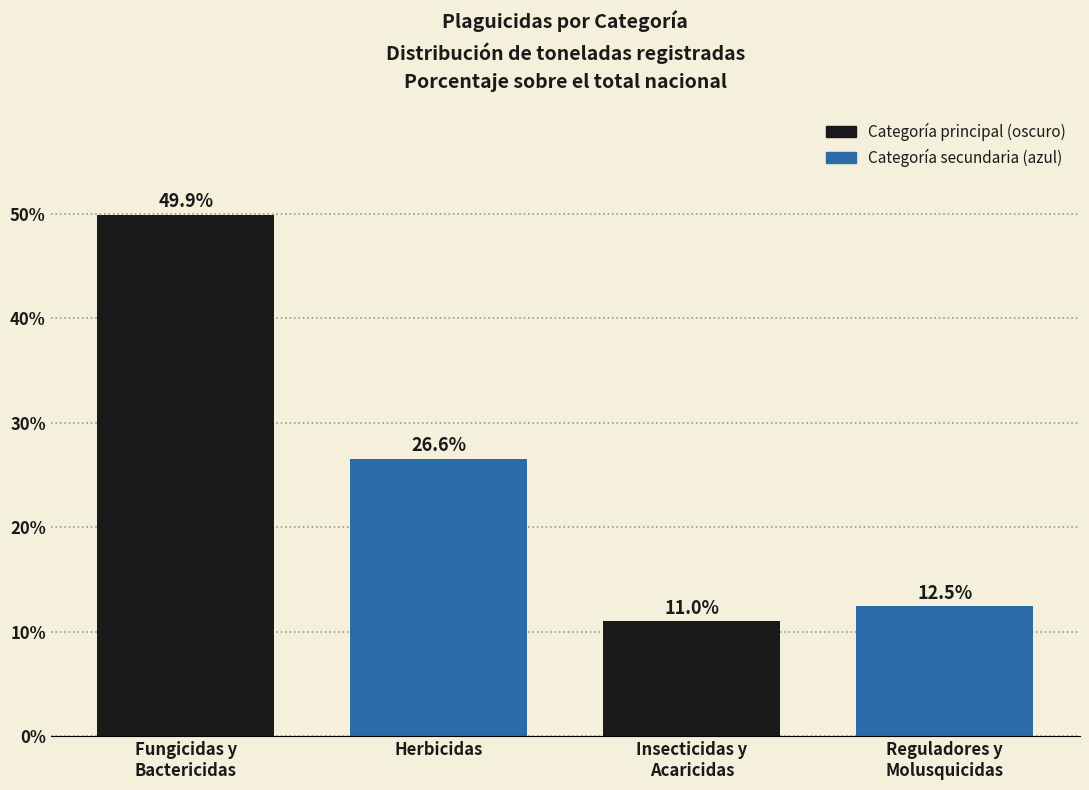

Reading left to right, transcribe all the data shown in this chart.

49.9	26.6	11.0	12.5